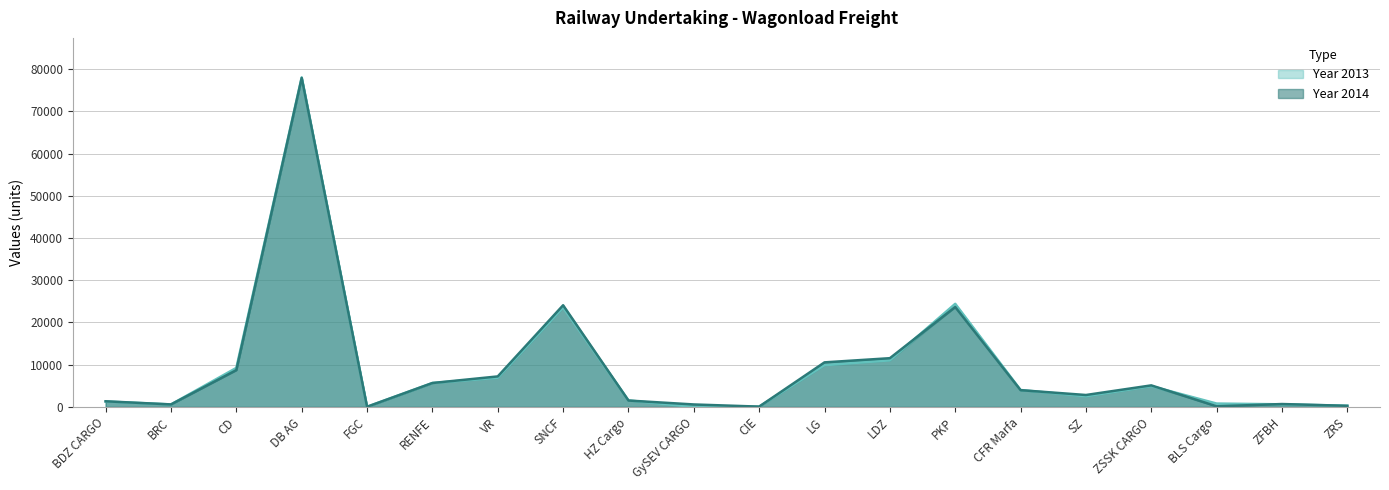

At which label is Year 2014 closest to 38972?

SNCF